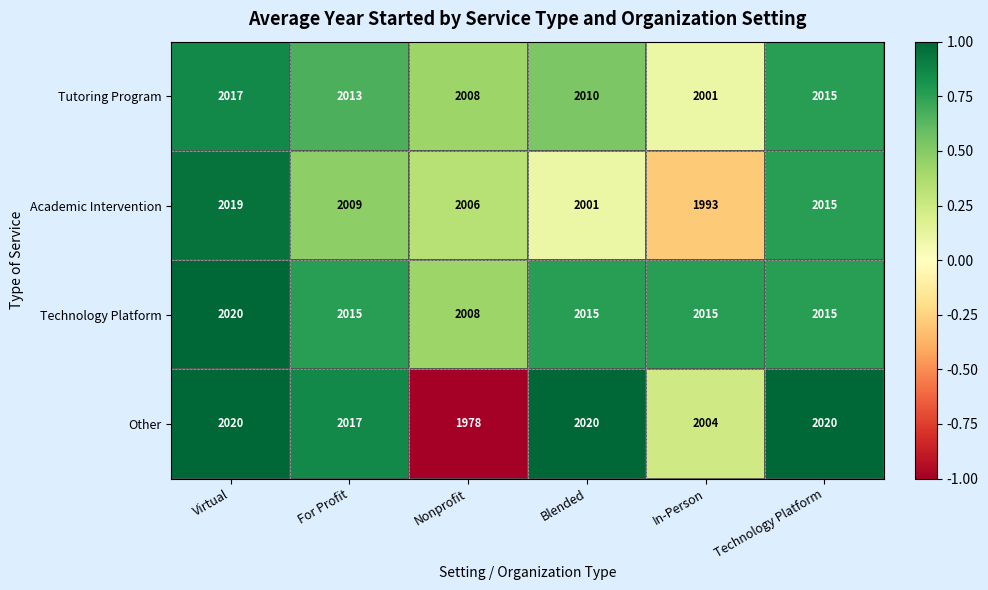

How many Tutoring Program values are between 2008 and 2015?

4